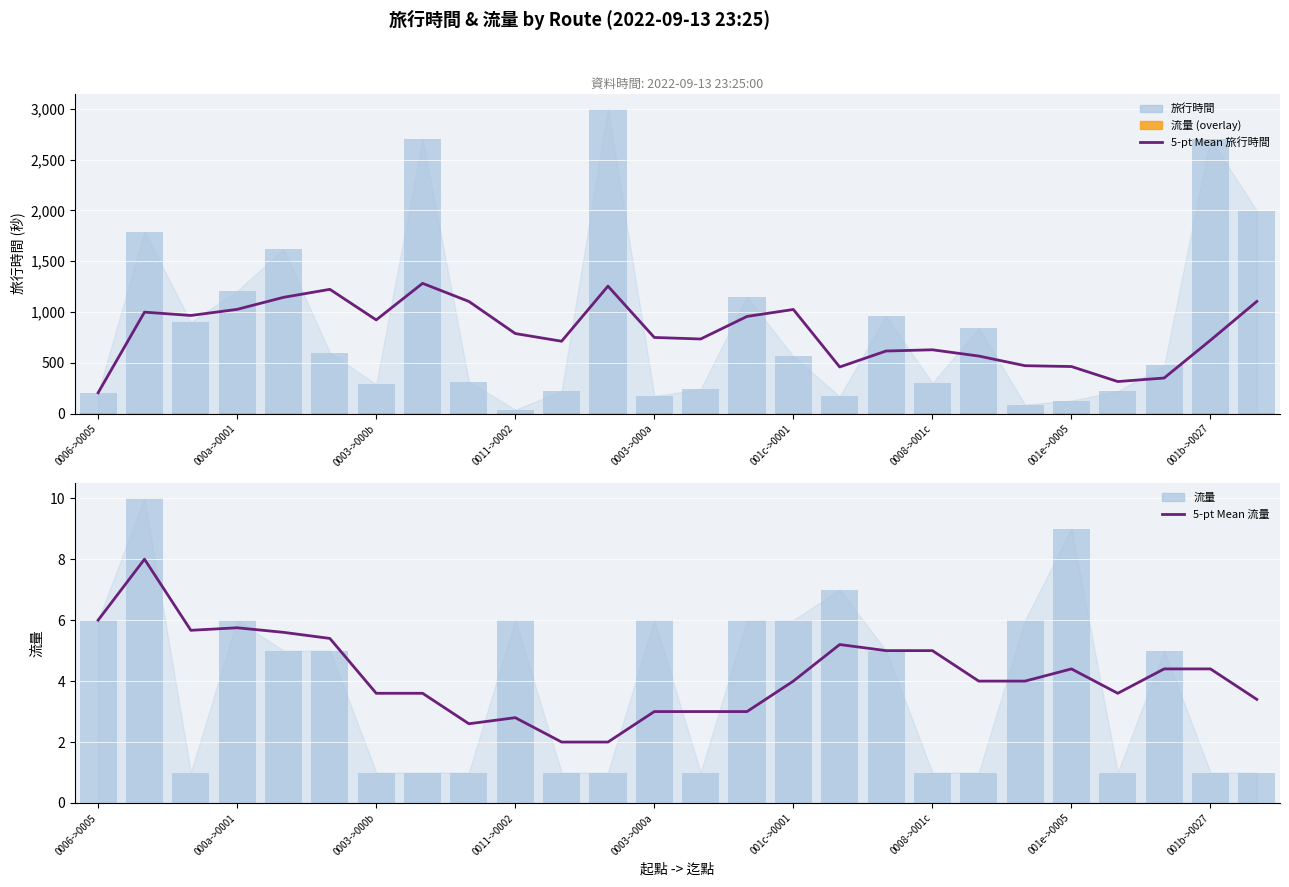

What is the average value of the 流量 (top) series?

3.8